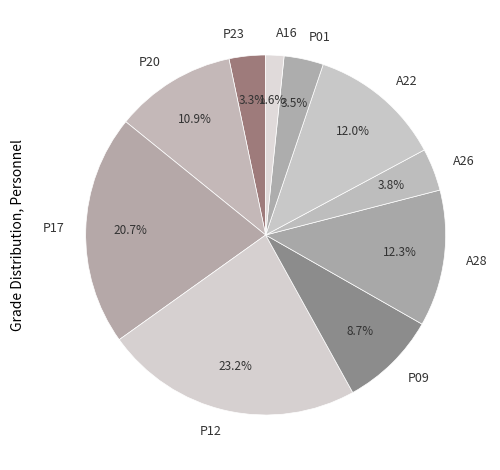

Is it true that A16 is 10% of the pie?

False